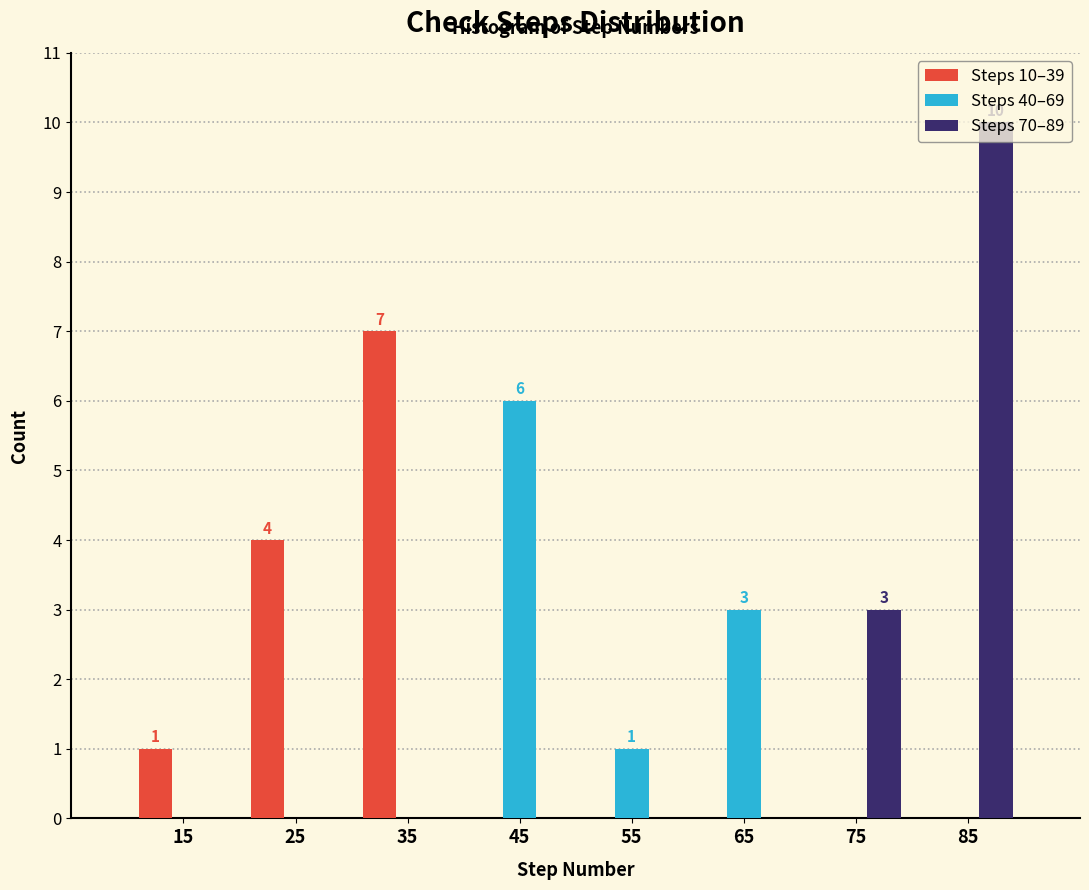

In the Steps 40–69 series, which range on the x-axis has the tallest bar?

40 to 50